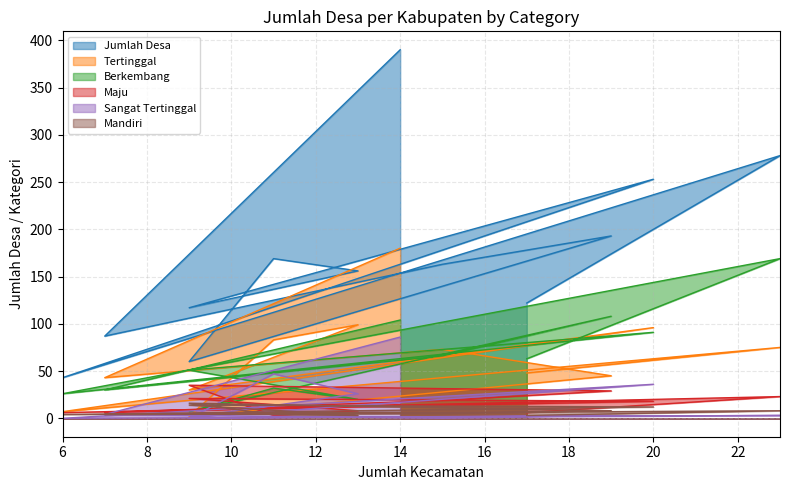

After their last crossing, which series has the higher values: Berkembang or Sangat Tertinggal?

Berkembang